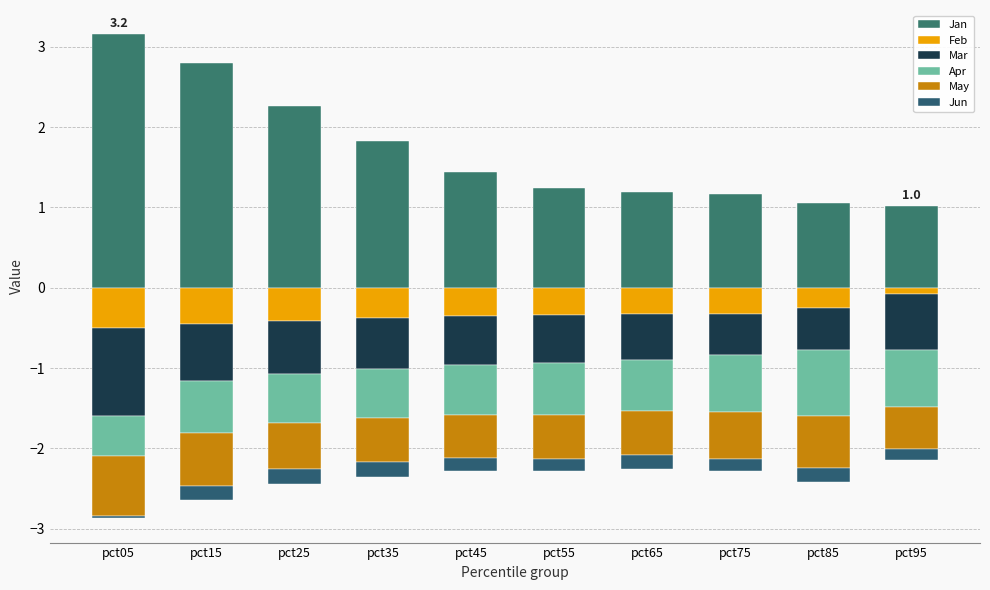

At how many categories does at least one series exceed 0?

10